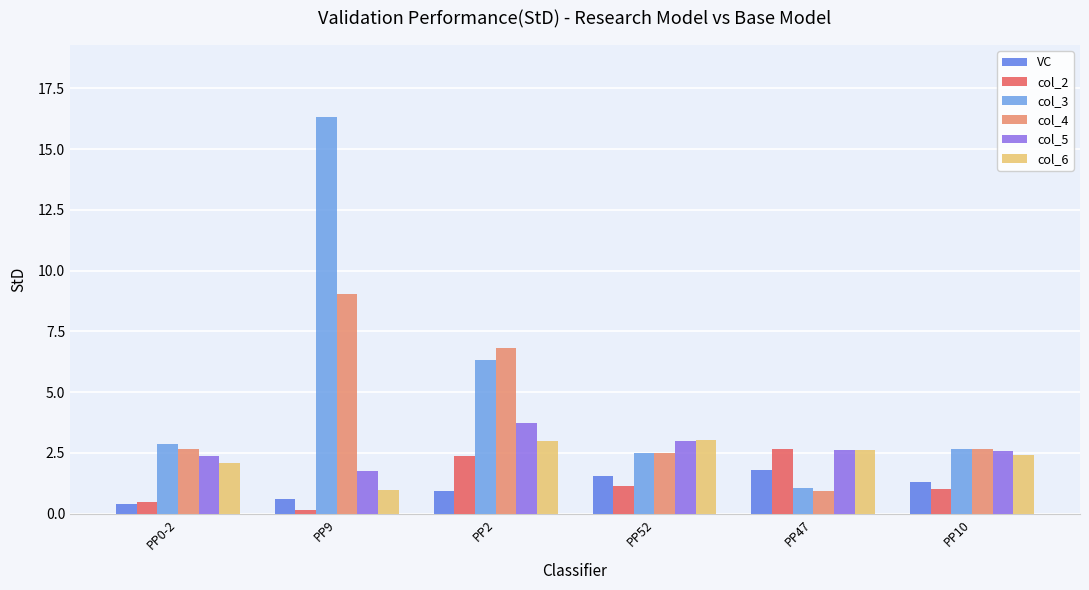

How many bars are there in total?

36